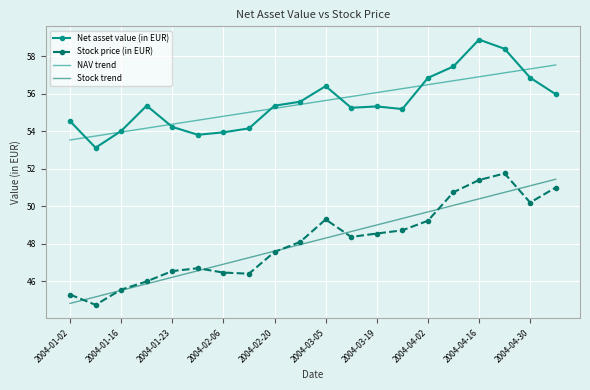

At how many categories does at least one series exceed 49?

20